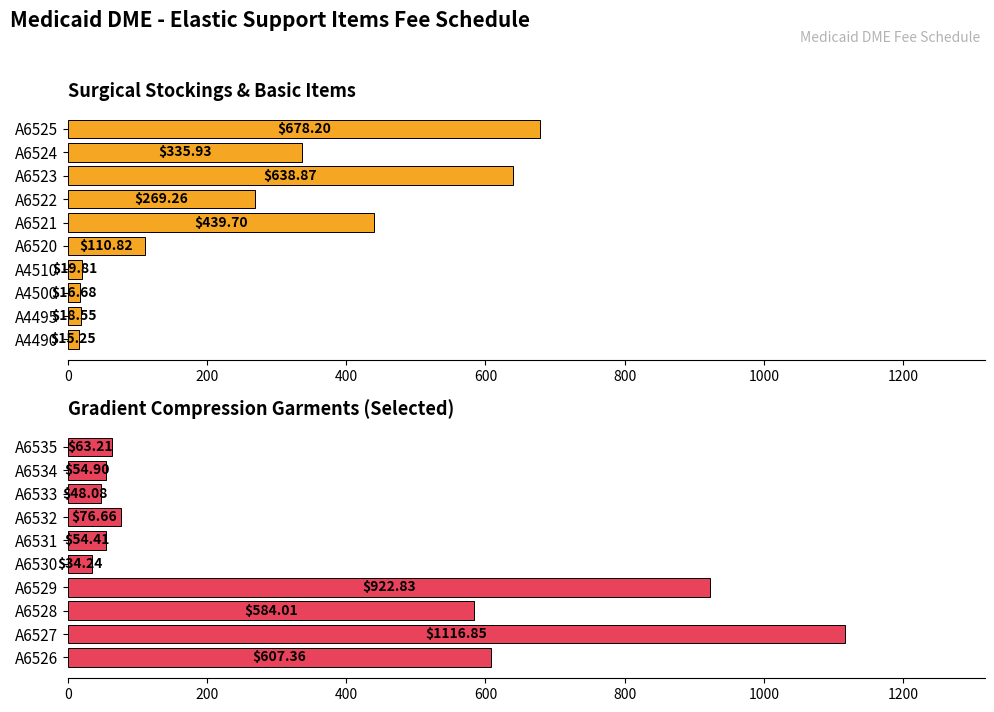

What is the smallest value displayed?

15.2